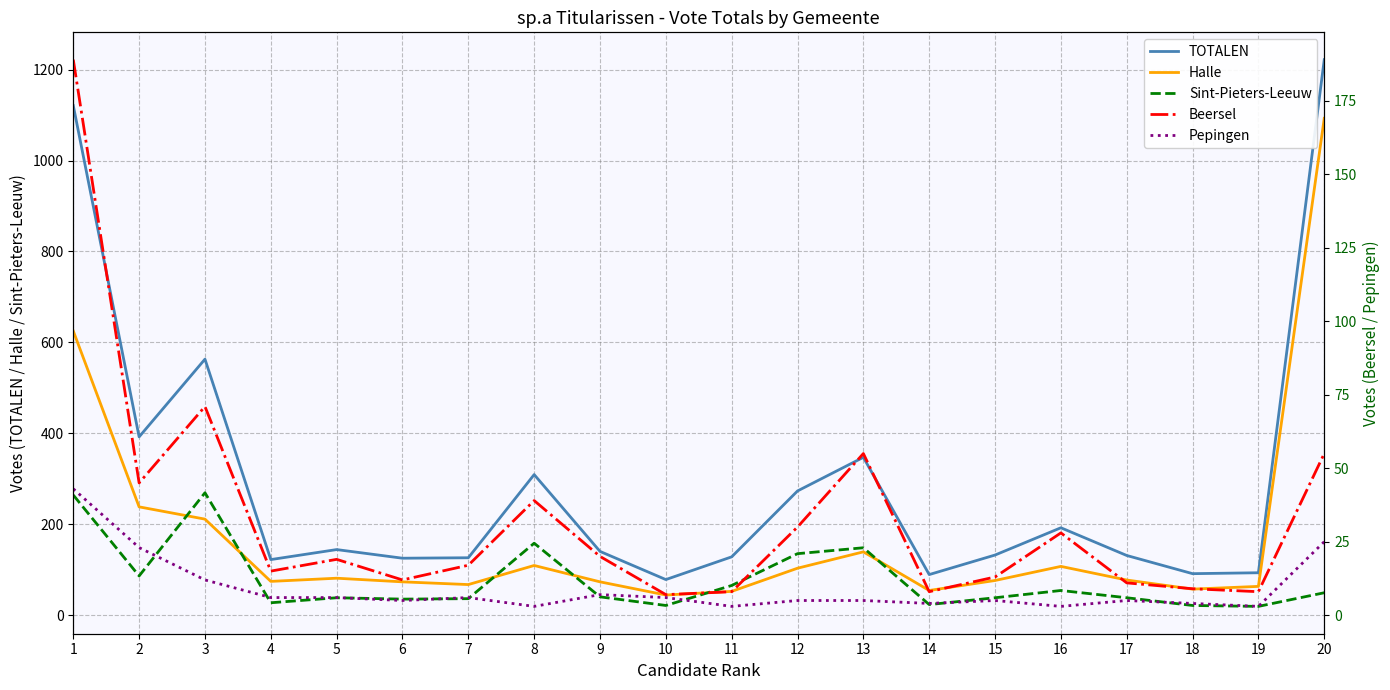

Which series has the largest range (max minus min)?

TOTALEN